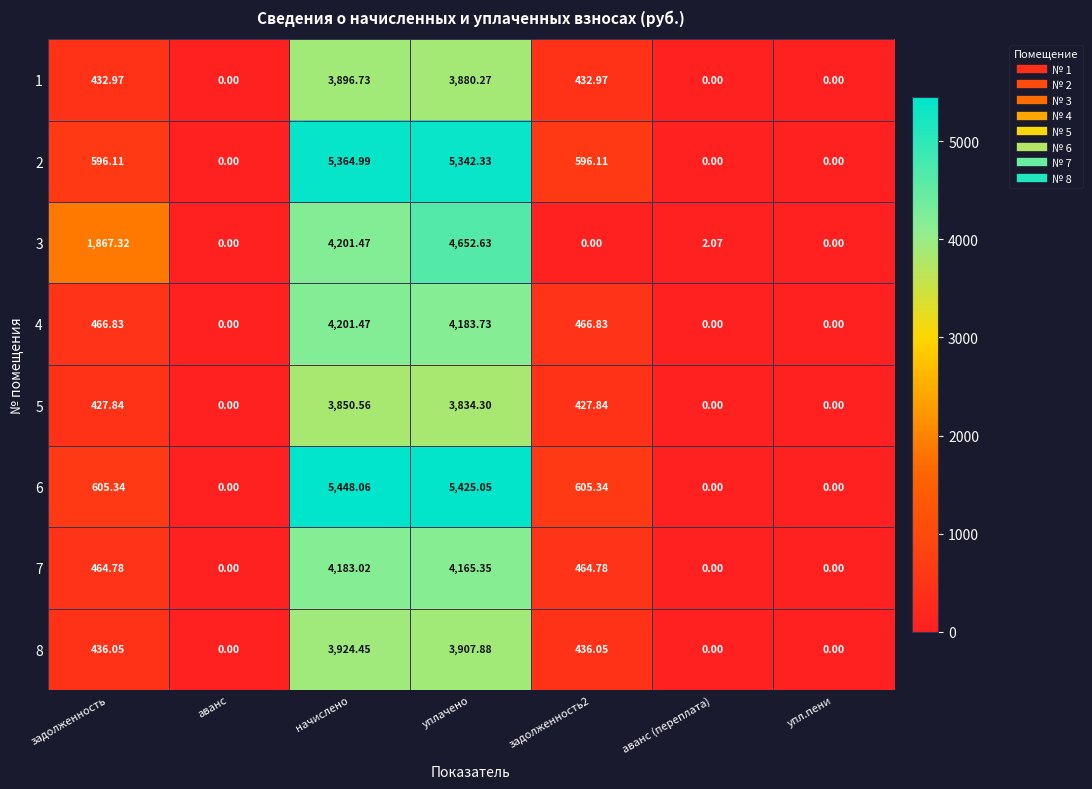

Which series has the largest total across all categories?

6